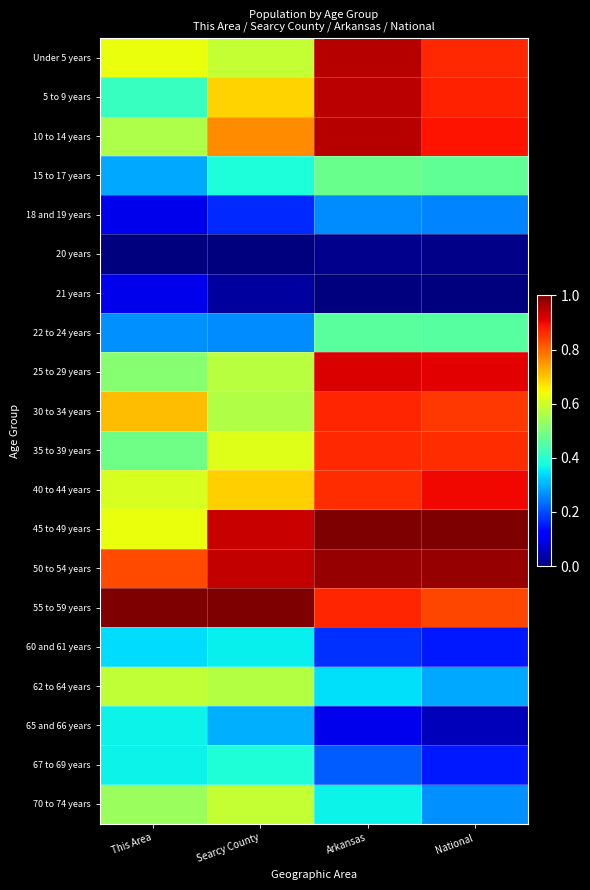

Reading right to left, extract all data points from this chart.

Under 5 years: National=0.9	Arkansas=1.0	Searcy County=0.6	This Area=0.6
5 to 9 years: National=0.9	Arkansas=0.9	Searcy County=0.7	This Area=0.4
10 to 14 years: National=0.9	Arkansas=1.0	Searcy County=0.8	This Area=0.6
15 to 17 years: National=0.5	Arkansas=0.5	Searcy County=0.4	This Area=0.3
18 and 19 years: National=0.3	Arkansas=0.3	Searcy County=0.2	This Area=0.1
20 years: National=0.0	Arkansas=0.0	Searcy County=0.0	This Area=0.0
21 years: National=0.0	Arkansas=0.0	Searcy County=0.0	This Area=0.1
22 to 24 years: National=0.5	Arkansas=0.5	Searcy County=0.3	This Area=0.3
25 to 29 years: National=0.9	Arkansas=0.9	Searcy County=0.6	This Area=0.5
30 to 34 years: National=0.9	Arkansas=0.9	Searcy County=0.6	This Area=0.7
35 to 39 years: National=0.9	Arkansas=0.9	Searcy County=0.6	This Area=0.5
40 to 44 years: National=0.9	Arkansas=0.9	Searcy County=0.7	This Area=0.6
45 to 49 years: National=1.0	Arkansas=1.0	Searcy County=0.9	This Area=0.6
50 to 54 years: National=1.0	Arkansas=1.0	Searcy County=0.9	This Area=0.8
55 to 59 years: National=0.8	Arkansas=0.9	Searcy County=1.0	This Area=1.0
60 and 61 years: National=0.2	Arkansas=0.2	Searcy County=0.4	This Area=0.3
62 to 64 years: National=0.3	Arkansas=0.3	Searcy County=0.6	This Area=0.6
65 and 66 years: National=0.1	Arkansas=0.1	Searcy County=0.3	This Area=0.4
67 to 69 years: National=0.2	Arkansas=0.2	Searcy County=0.4	This Area=0.4
70 to 74 years: National=0.3	Arkansas=0.4	Searcy County=0.6	This Area=0.5